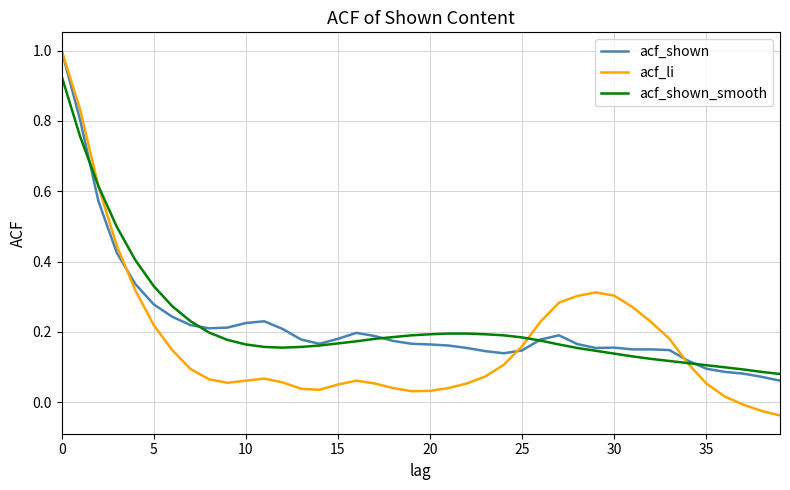

What is the maximum value for acf_li?

1.0